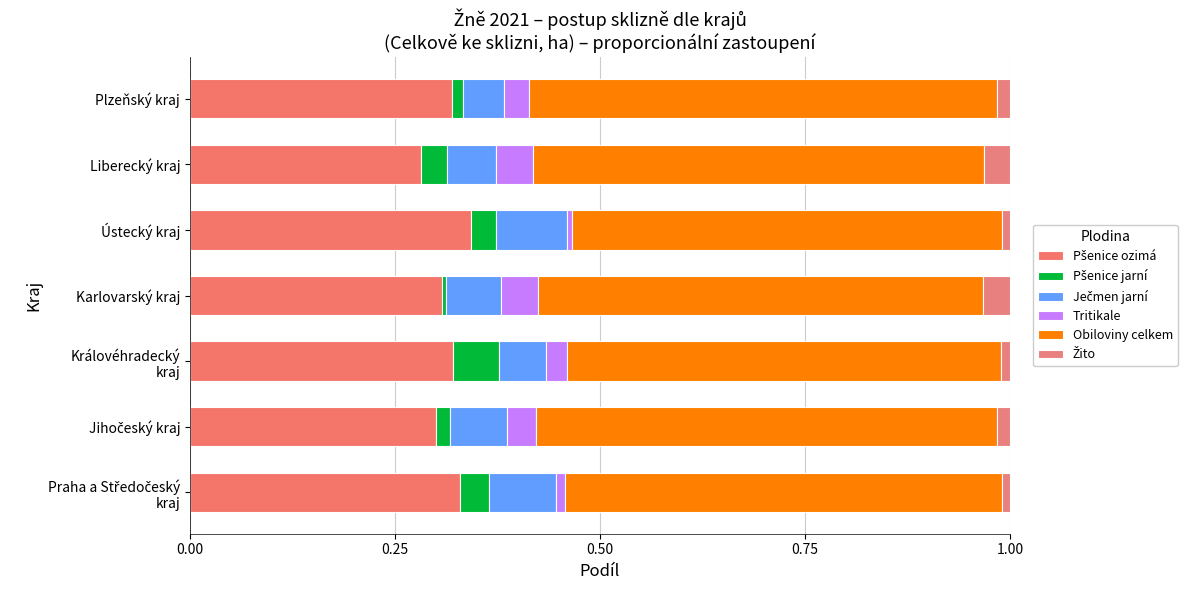

How many distinct data groups are displayed?

6